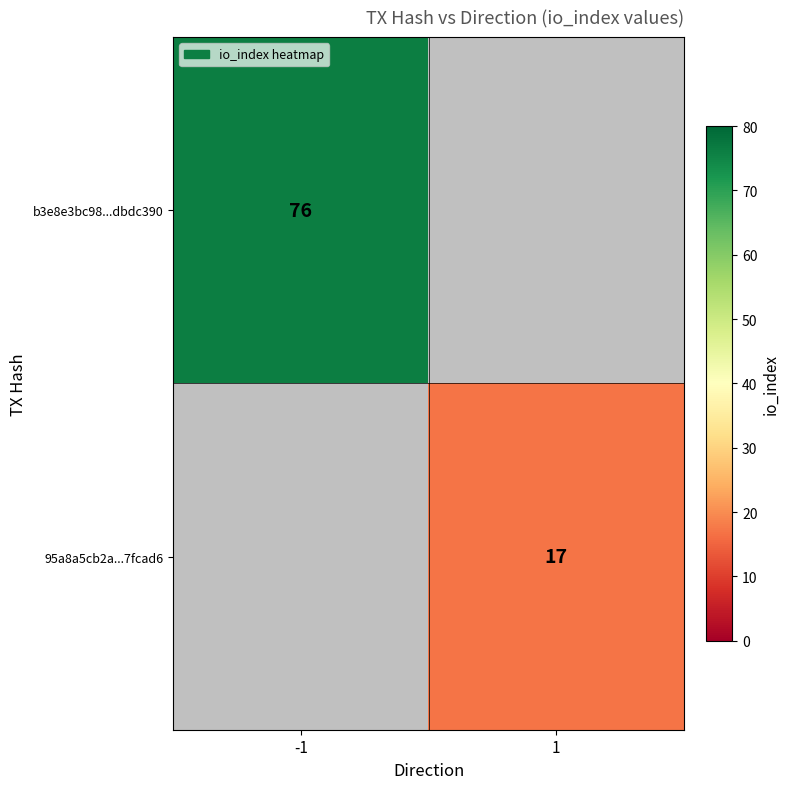

The 95a8a5cb2a...7fcad6 series shows 12 at 1. True or false?

False